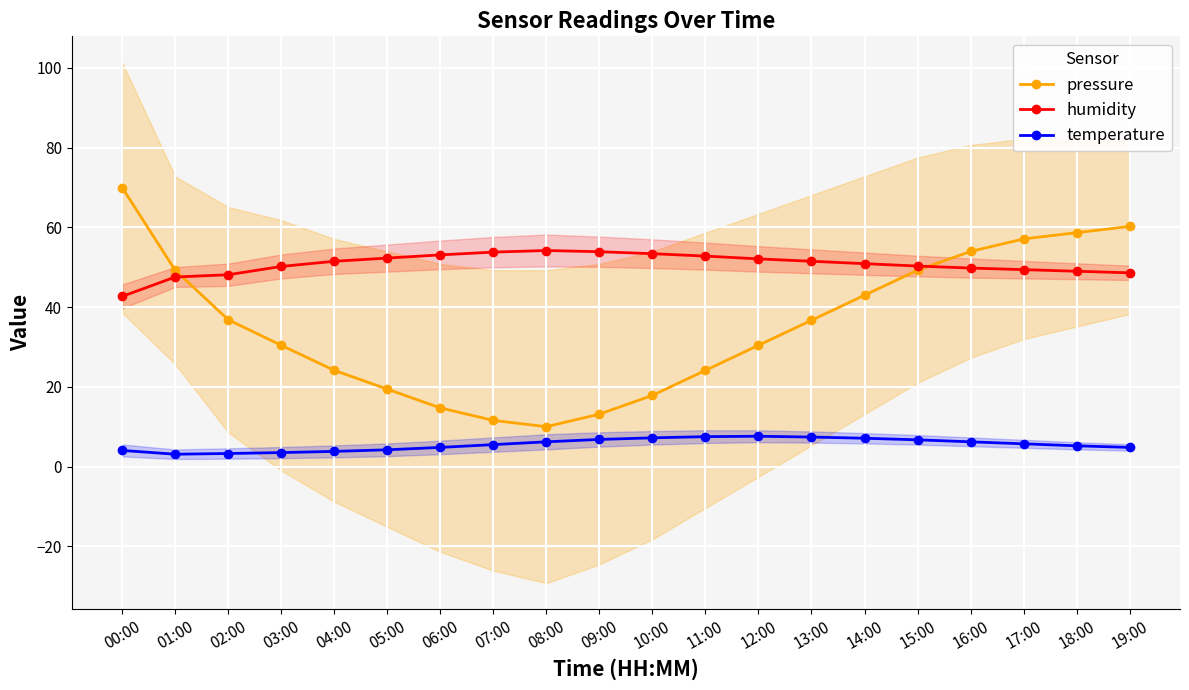

Rank the categories by pressure value from highest to lowest.

00:00, 19:00, 18:00, 17:00, 16:00, 15:00, 01:00, 14:00, 02:00, 13:00, 03:00, 12:00, 04:00, 11:00, 05:00, 10:00, 06:00, 09:00, 07:00, 08:00